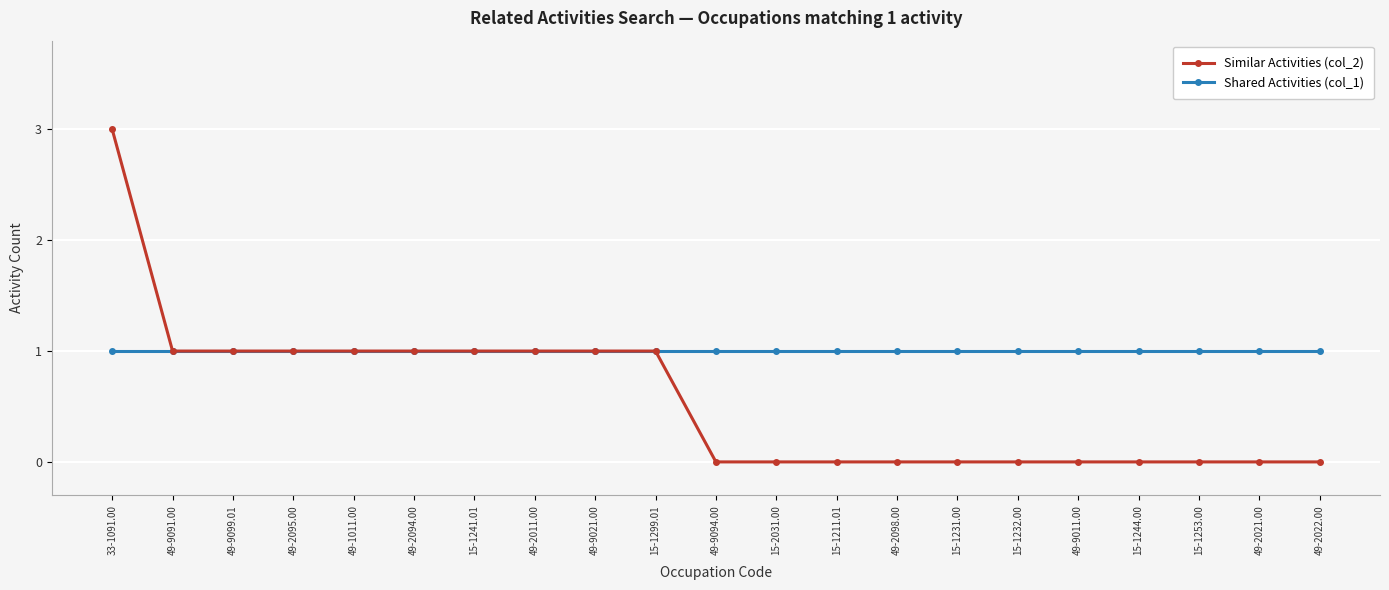

What is the label of the 1st point from the left?

33-1091.00